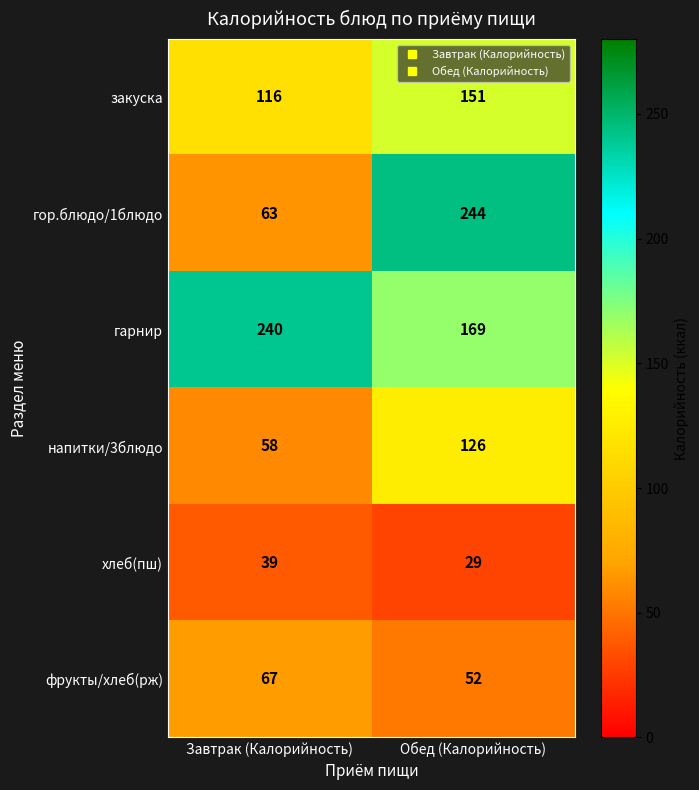

Reading left to right, extract all data points from this chart.

закуска: Завтрак (Калорийность)=116	Обед (Калорийность)=151
гор.блюдо/1блюдо: Завтрак (Калорийность)=63	Обед (Калорийность)=244
гарнир: Завтрак (Калорийность)=240	Обед (Калорийность)=169
напитки/3блюдо: Завтрак (Калорийность)=58	Обед (Калорийность)=126
хлеб(пш): Завтрак (Калорийность)=39	Обед (Калорийность)=29
фрукты/хлеб(рж): Завтрак (Калорийность)=67	Обед (Калорийность)=52